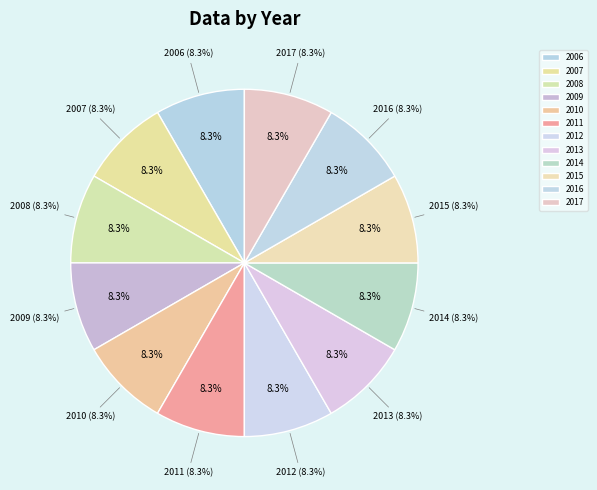

What is the largest slice in the pie chart?

2017